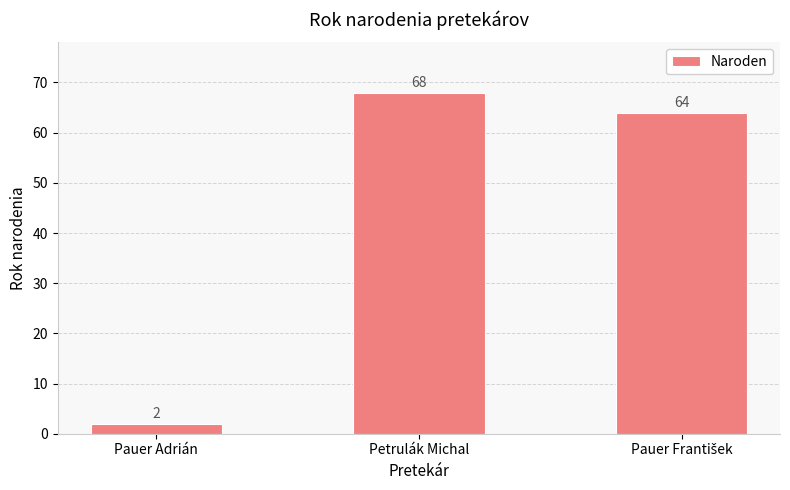

What is the label of the 1st bar from the left?

Pauer Adrián